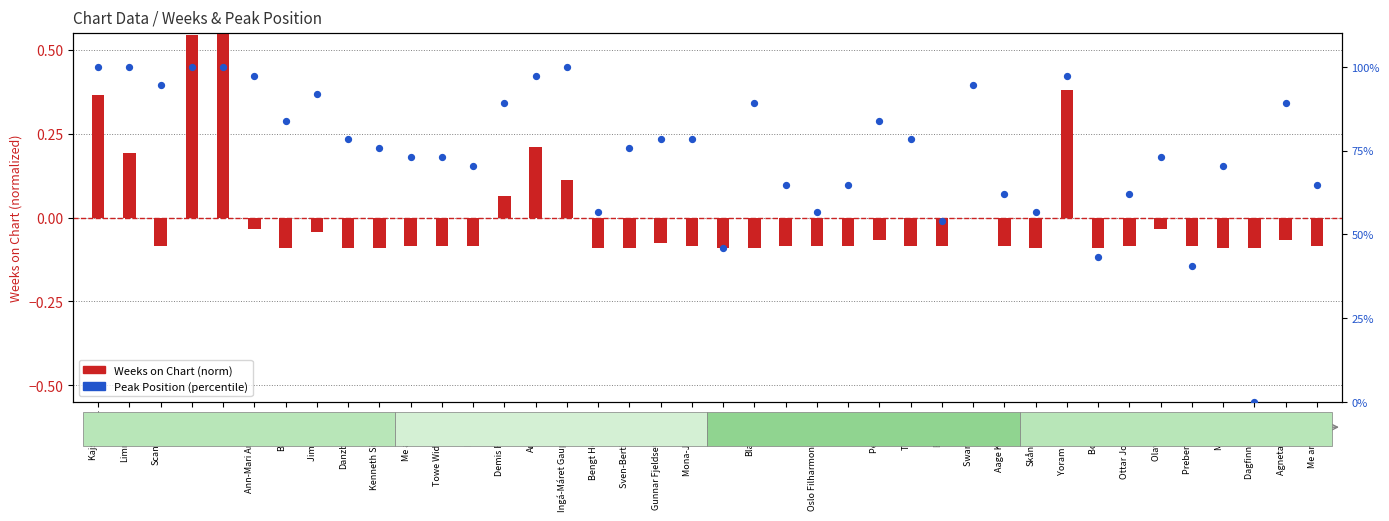

What is the change in value from Kenneth Sivertsen to Amasong?

+21.6